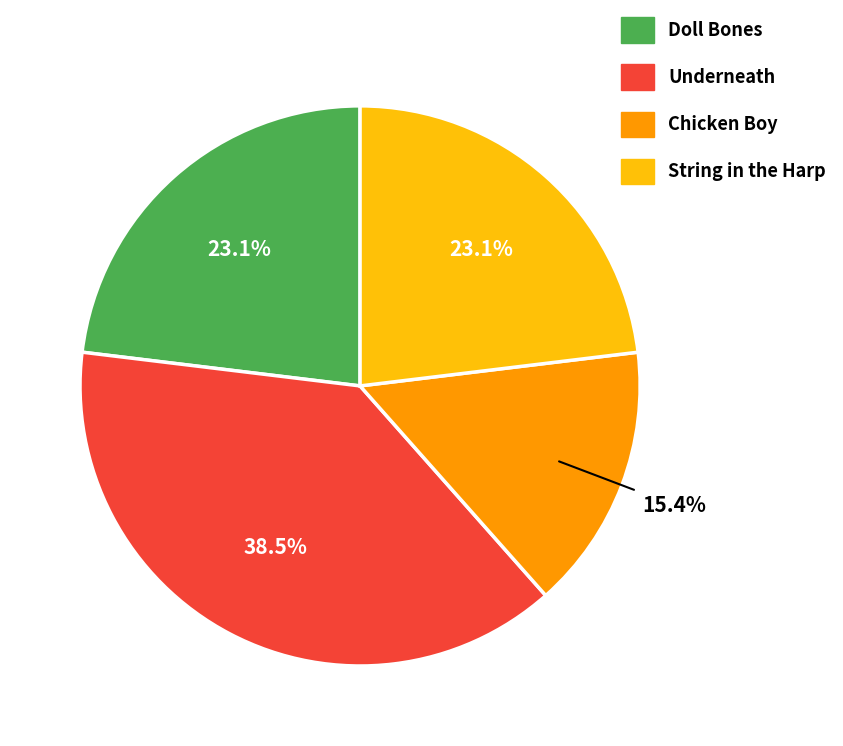

Between Underneath and Chicken Boy, which is larger?

Underneath